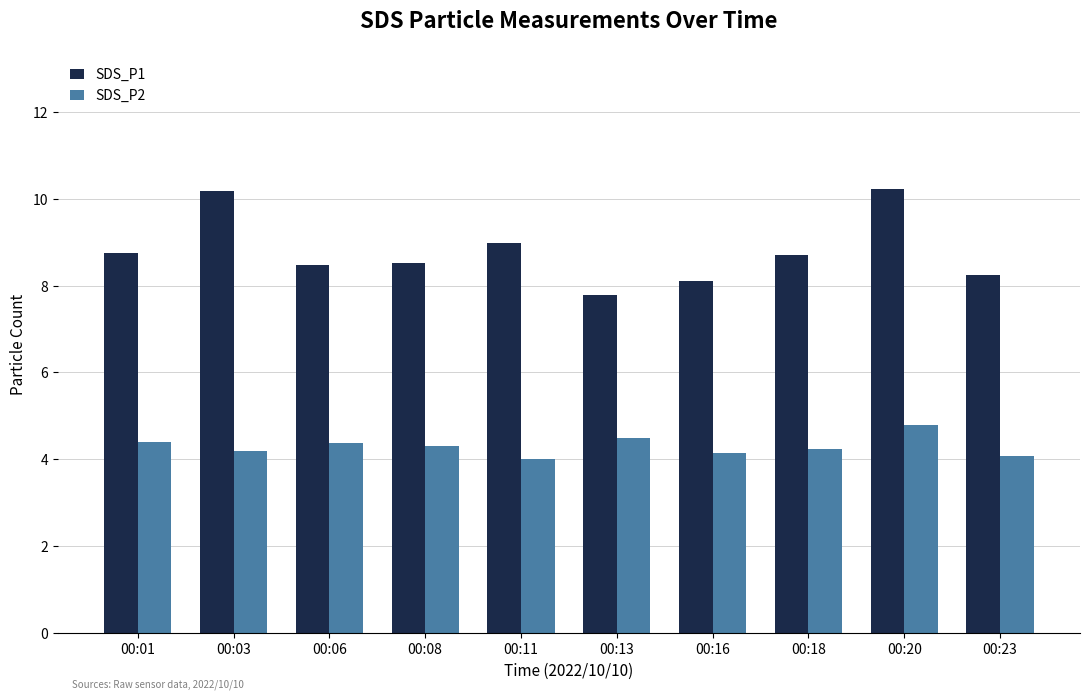

Between 00:08 and 00:20, which series saw the biggest shift?

SDS_P1